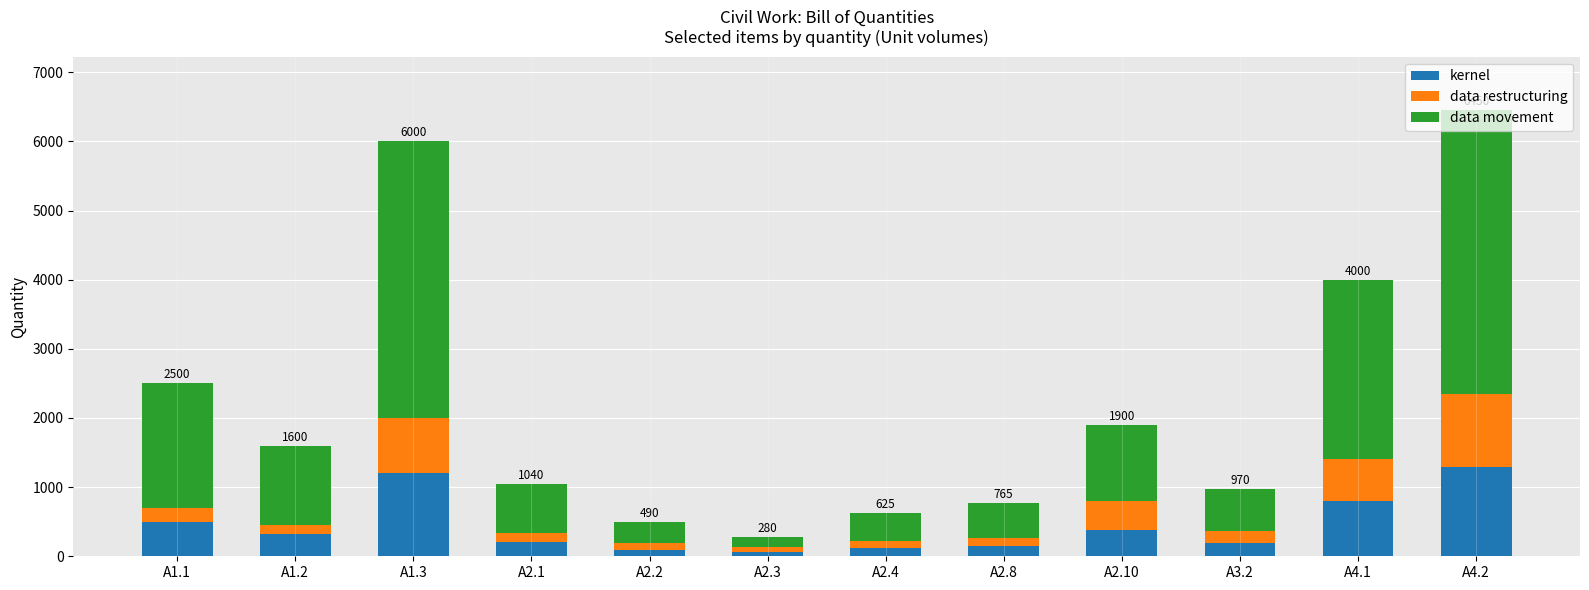

What is the sum of all kernel values?

5324